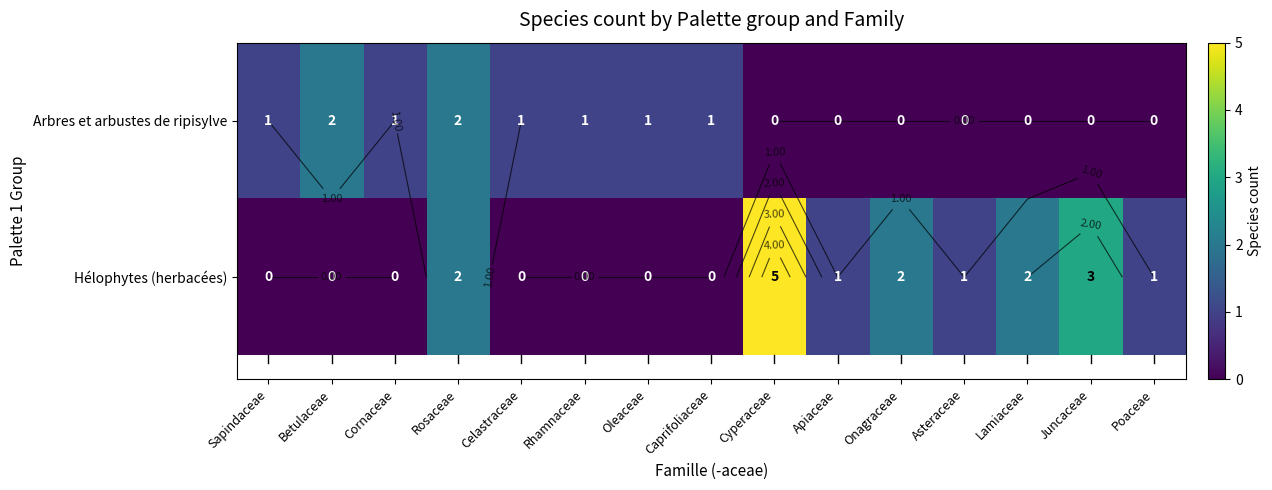

What is the sum of all Hélophytes (herbacées) values?

17